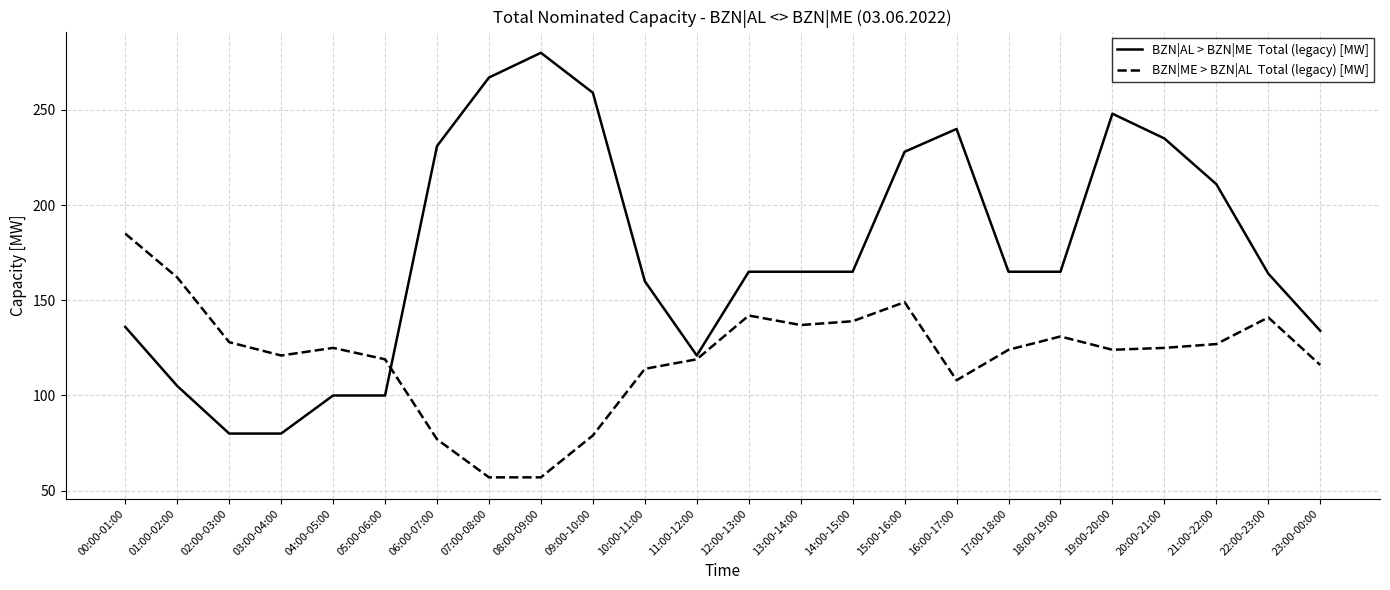

What is the greatest value displayed?

280